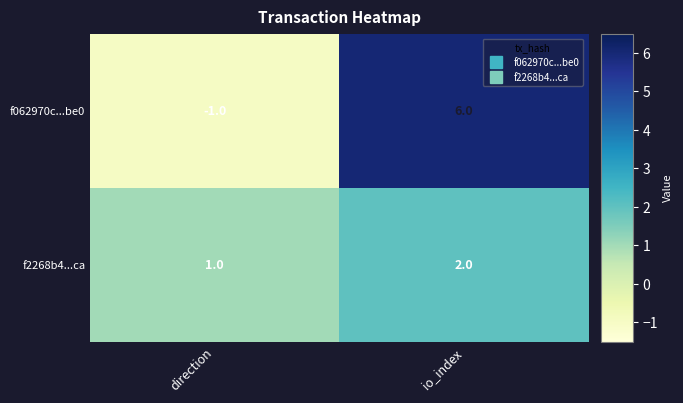

At which label is f2268b4...ca closest to 1?

direction